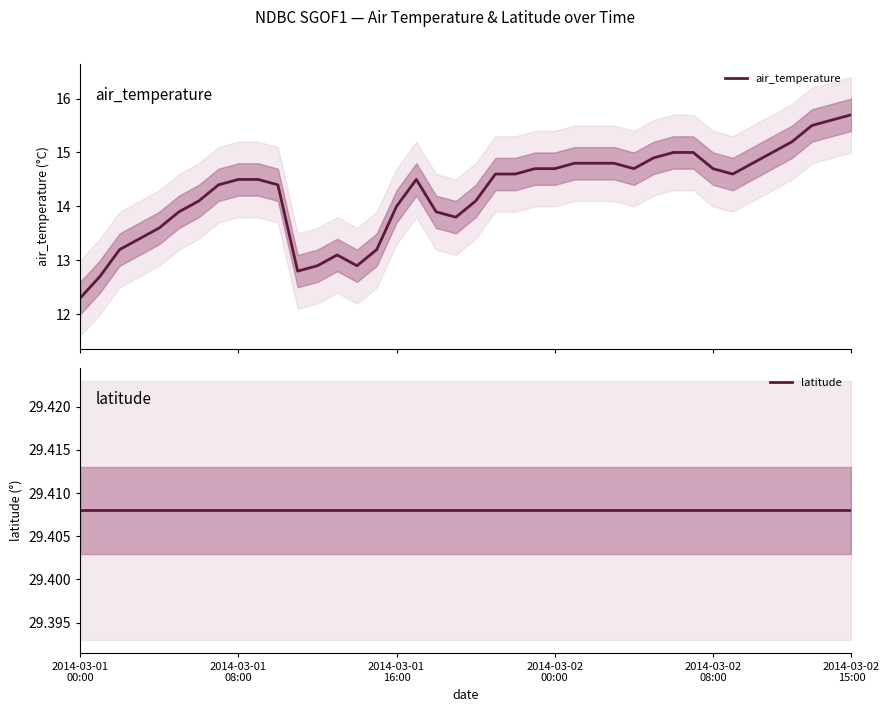

List the series in order of their peak value, highest first.

latitude, air_temperature